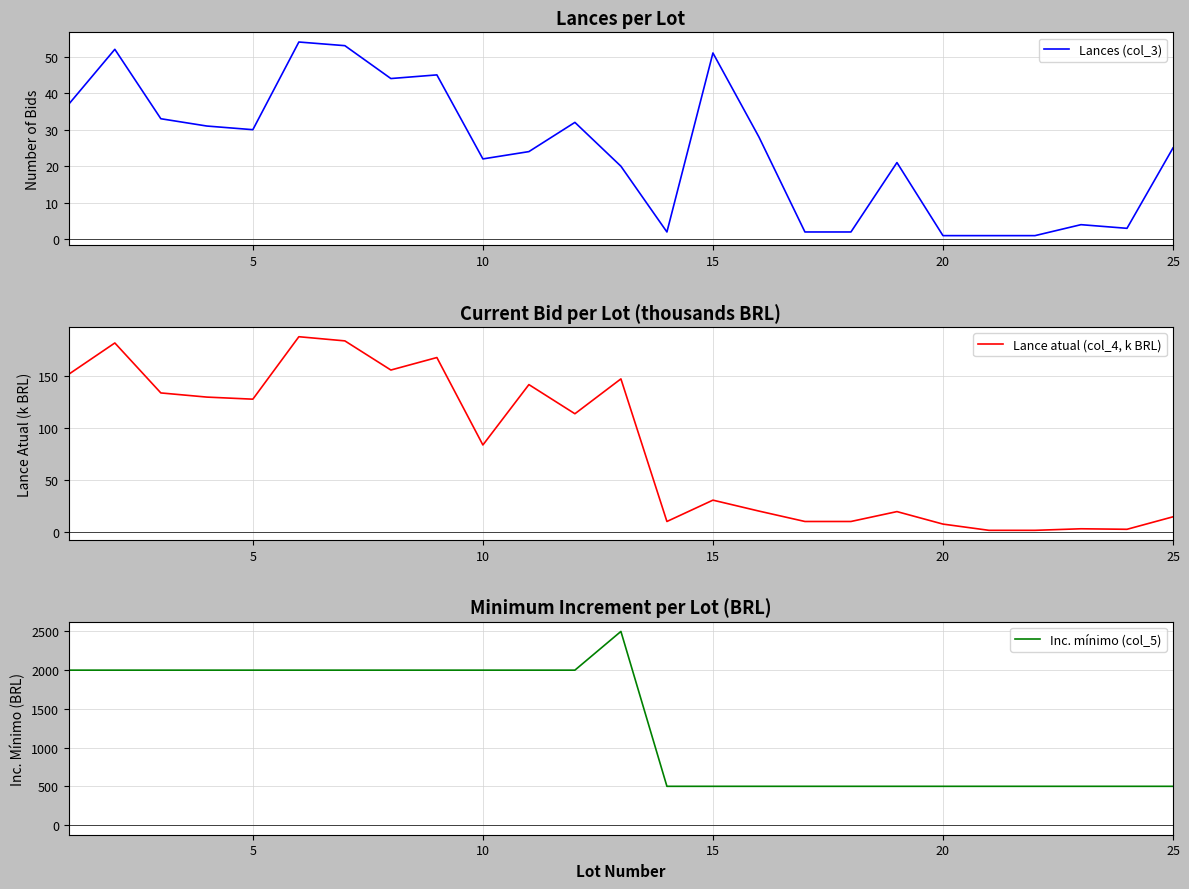

The value of Lances (col_3) at 9 is 22.0. True or false?

True